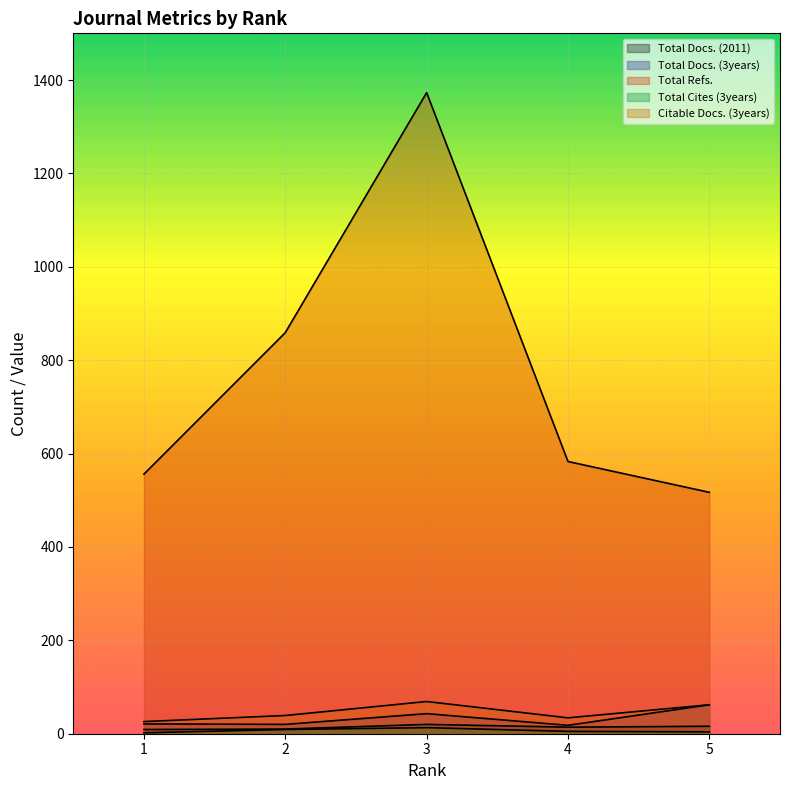

What is the value of the Citable Docs. (3years) point at the 3rd from the left?

69